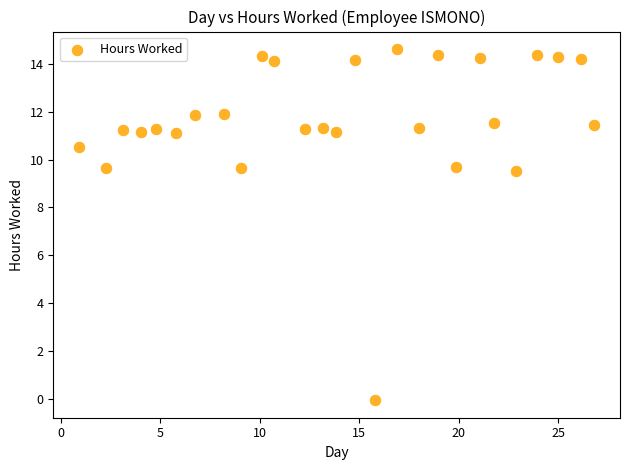

What is the range of Y values (max minus min)?

14.7